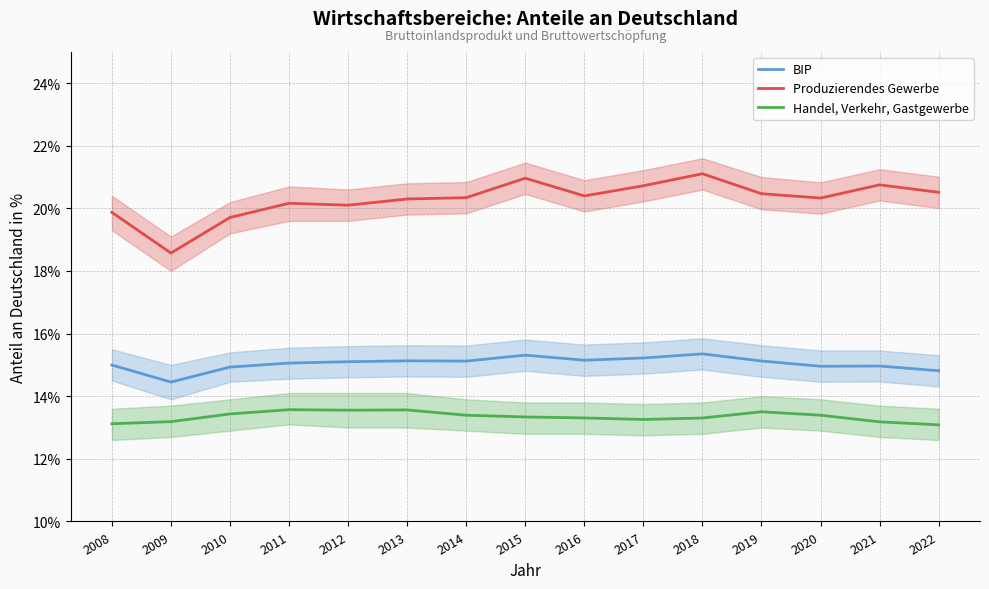

What is the maximum value shown in the chart?

21.1